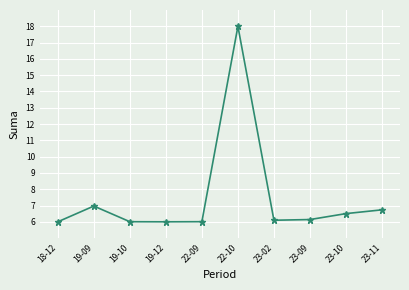

How many lines are shown in the chart?

1